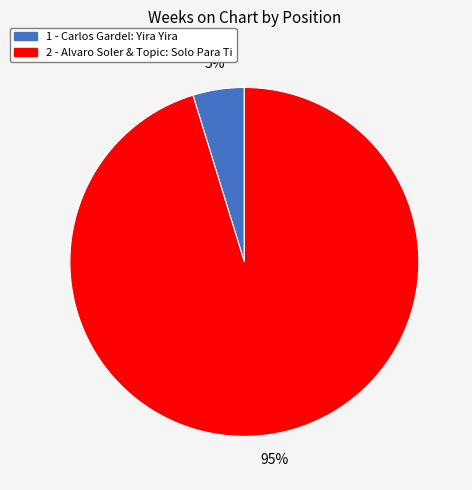

Does 2 - Alvaro Soler & Topic: Solo Para Ti represent more than half of the total?

Yes